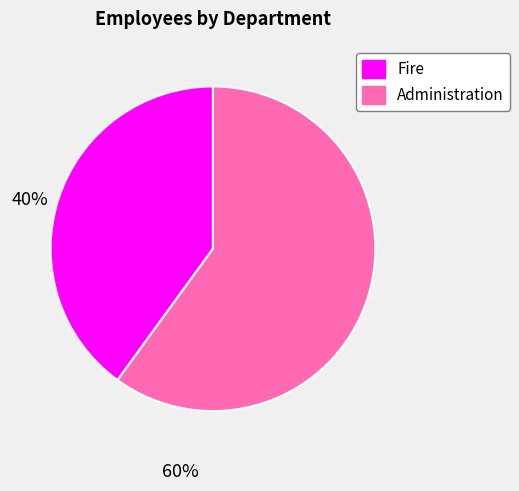

True or false: Administration accounts for 48% of the total.

False